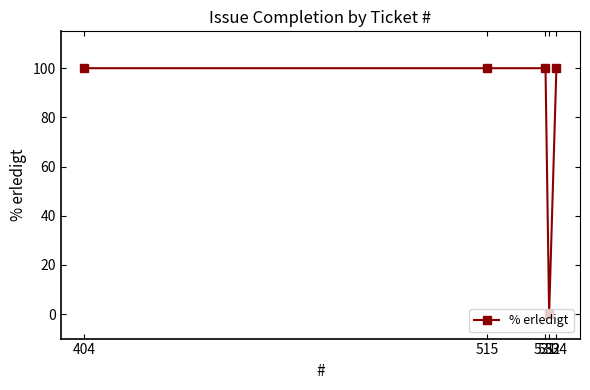

What is the average value?

80